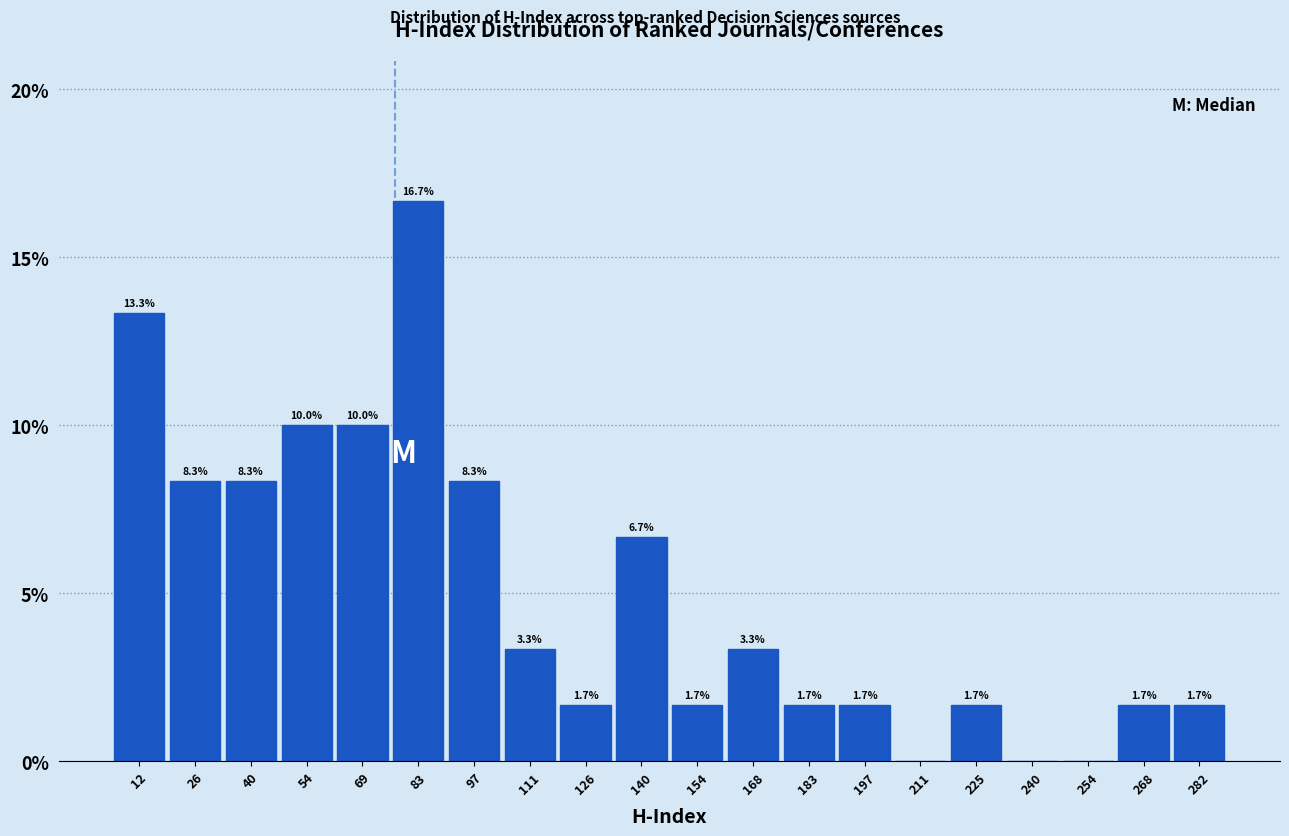

Over which range of the x-axis is the bar tallest?

76 to 90